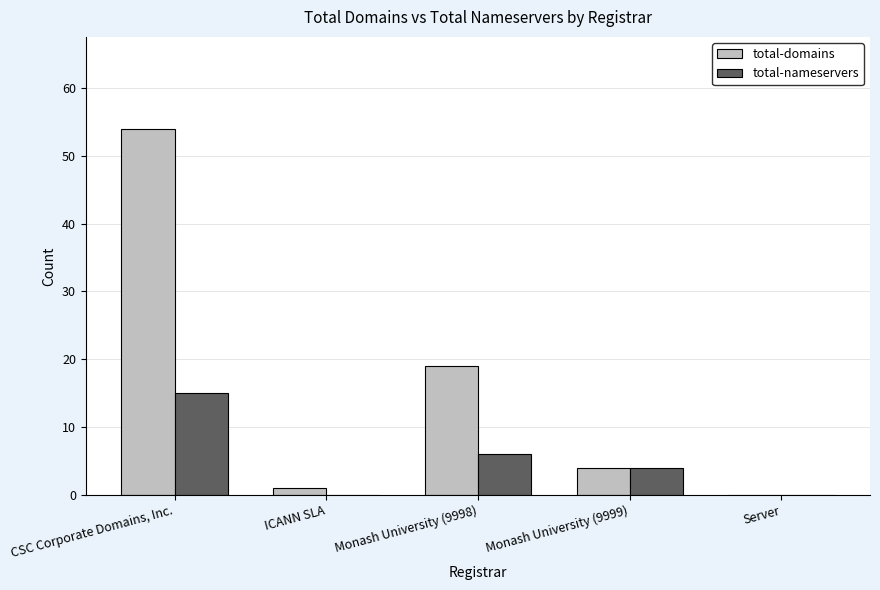

What is the sum of all total-nameservers values?

25